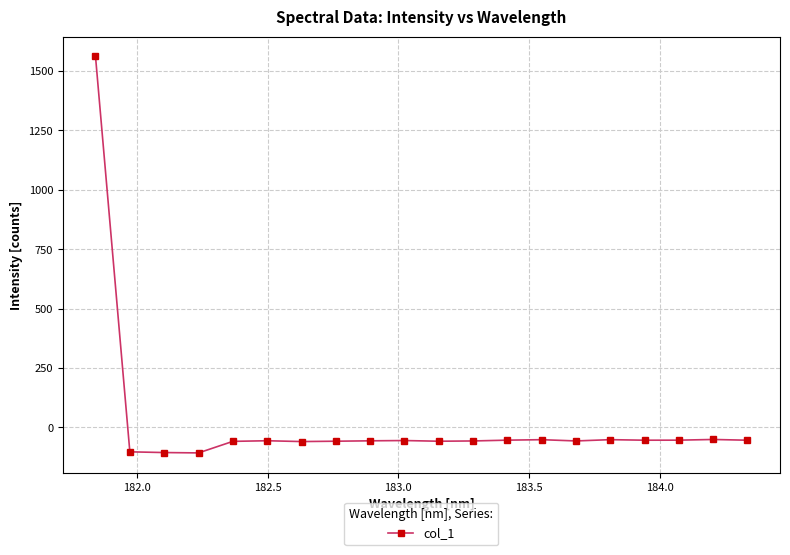

What is the smallest value displayed?

-107.3